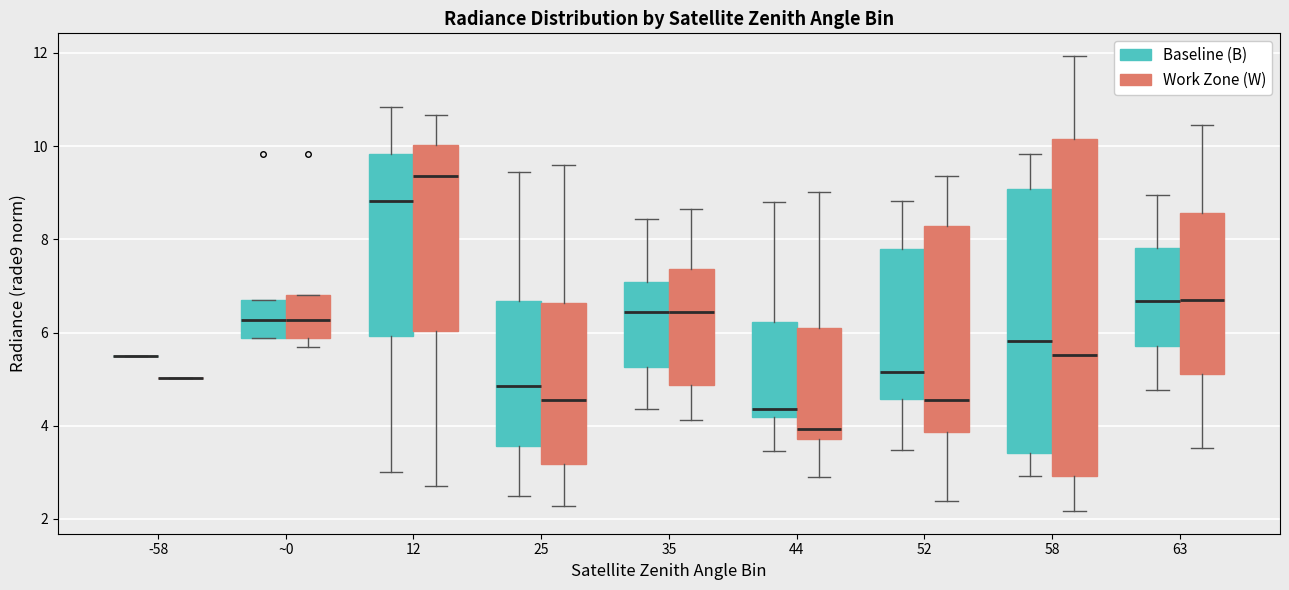

Which box is the tallest, from its lower edge to its upper edge?

58 (Work Zone (W))